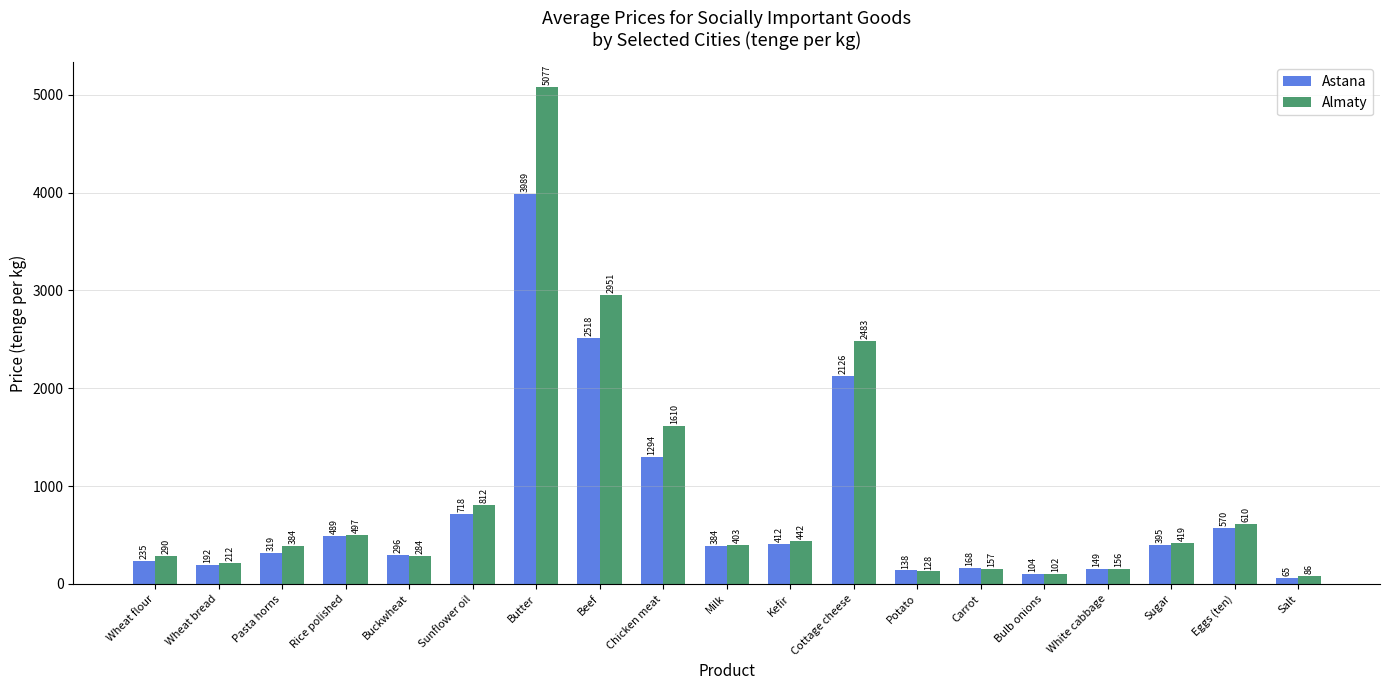

How many values in the Almaty series are below 403?

9